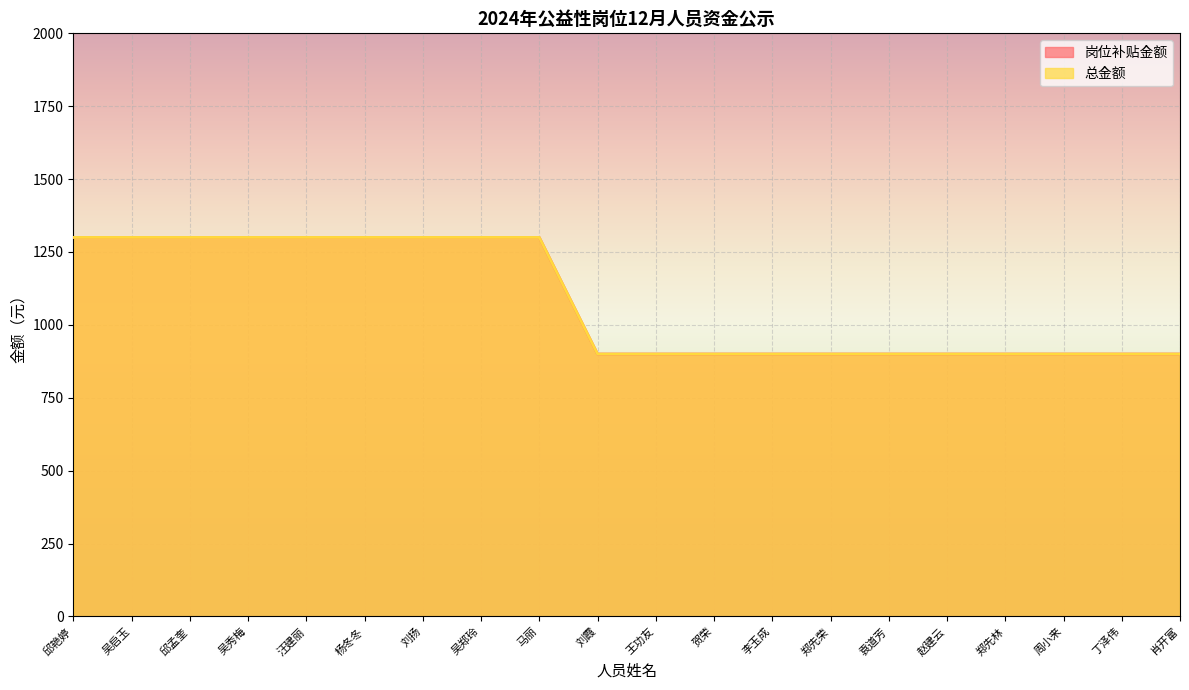

List the series in order of their peak value, lowest first.

岗位补贴金额, 总金额